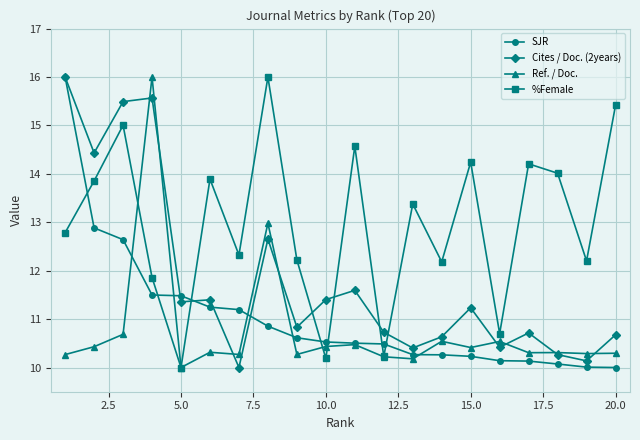

How many interior local peaks does the %Female series have?

7